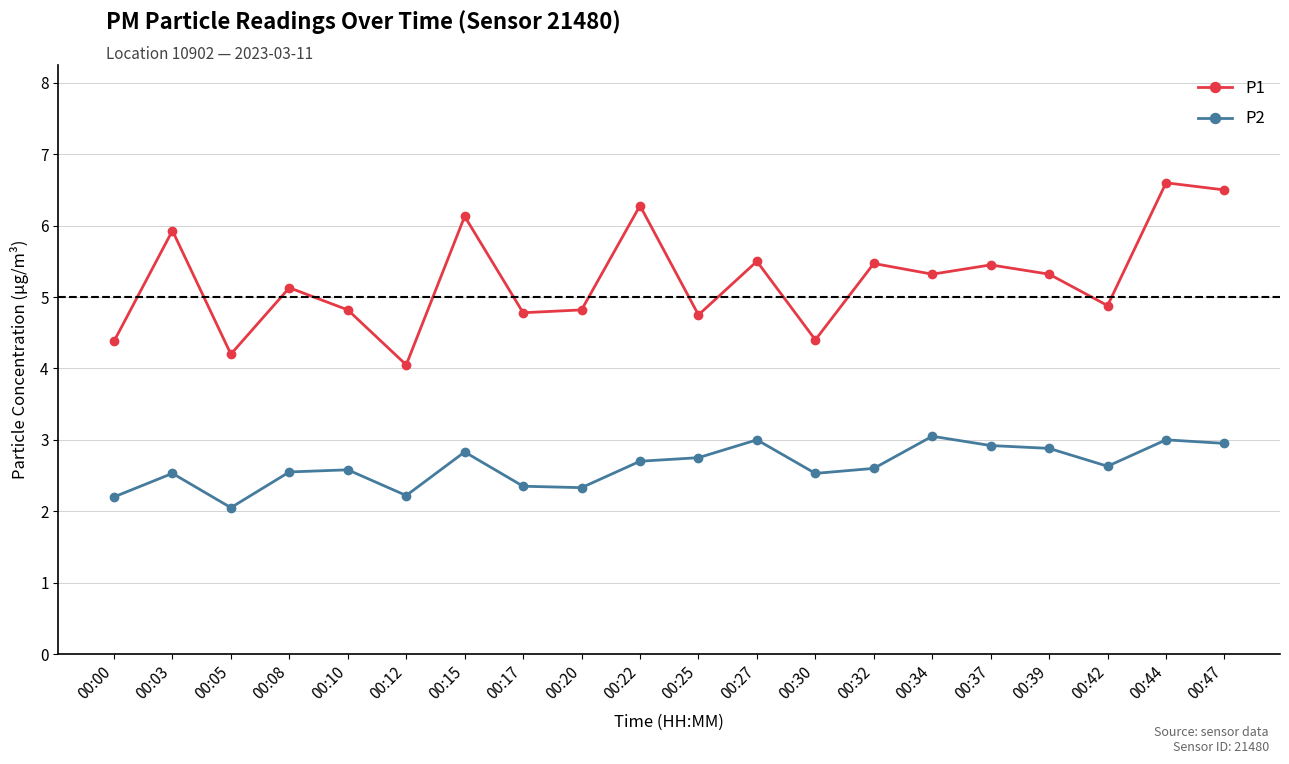

Is it true that P2 equals 4.8 at 00:39?

False